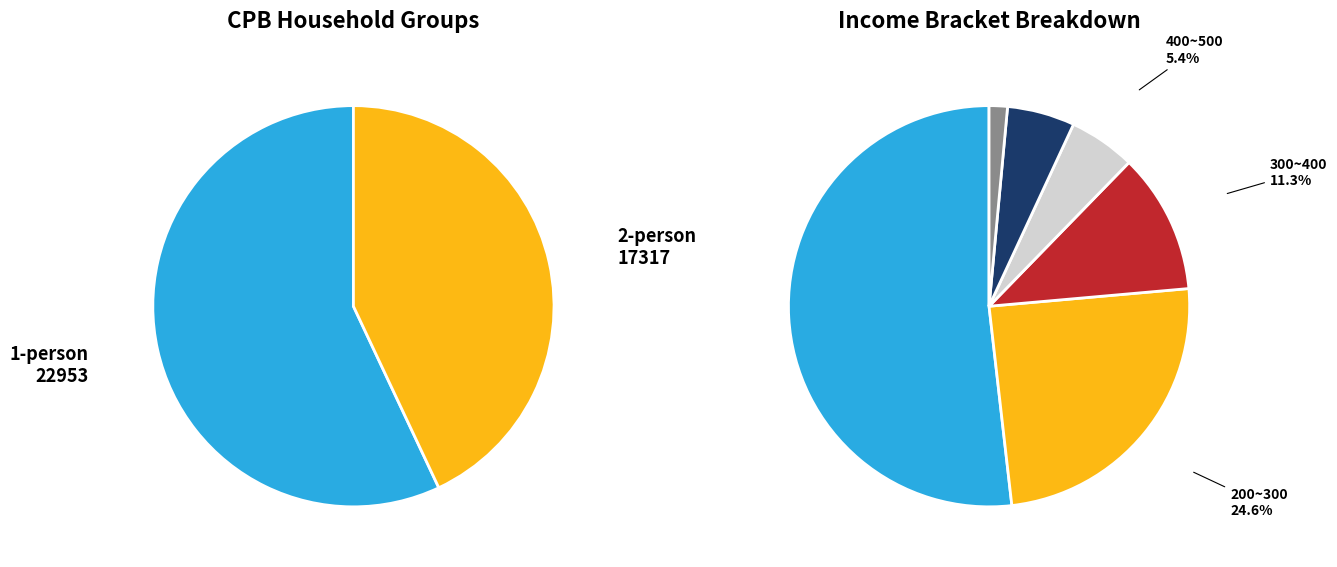

Which has a higher value, 100~200 or 300~400?

100~200